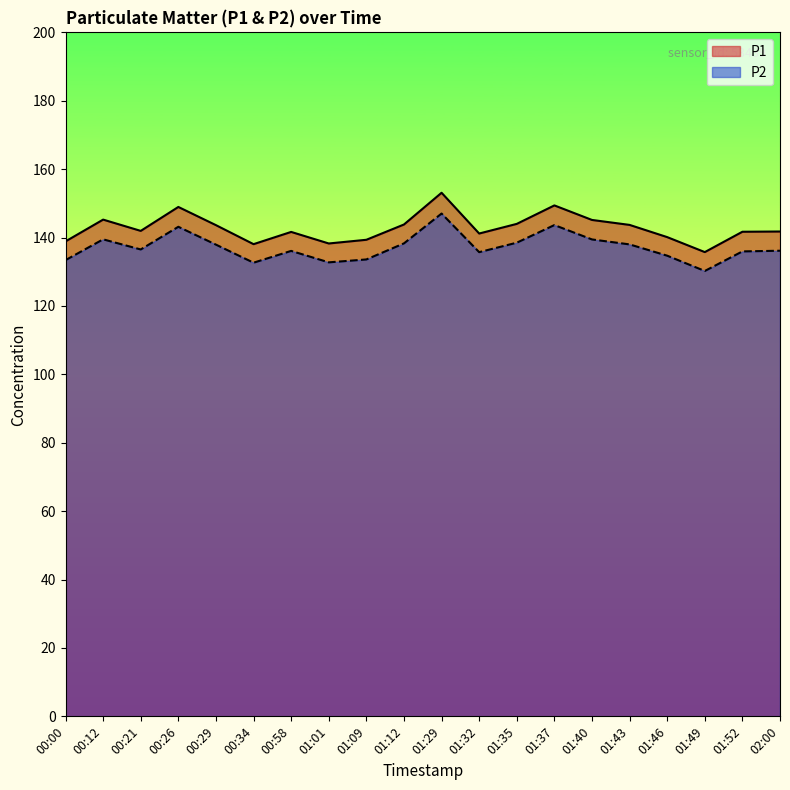

List the series in order of their peak value, lowest first.

P2, P1